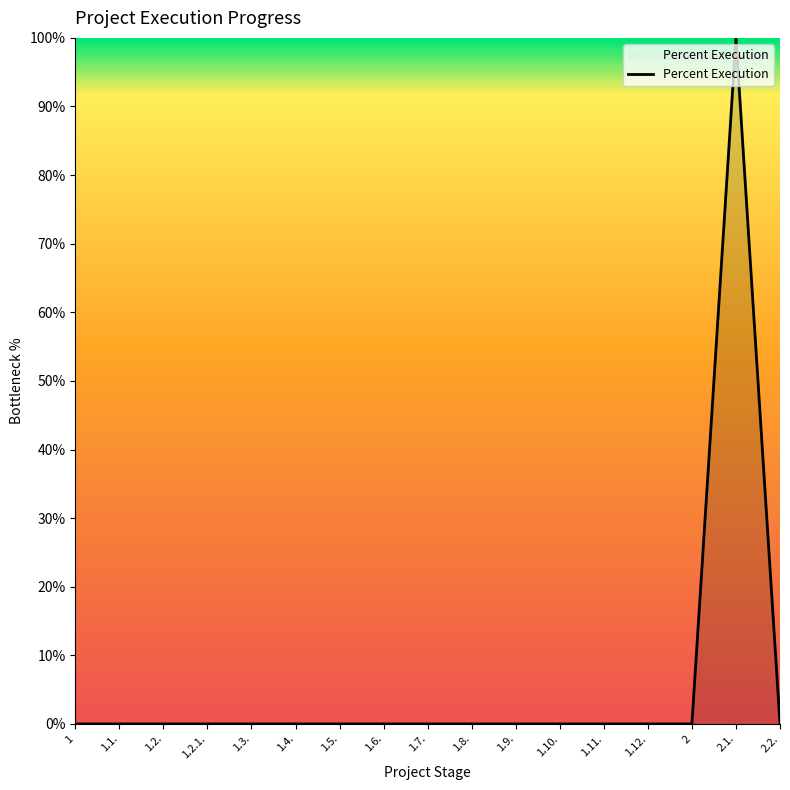

How many lines are shown in the chart?

1